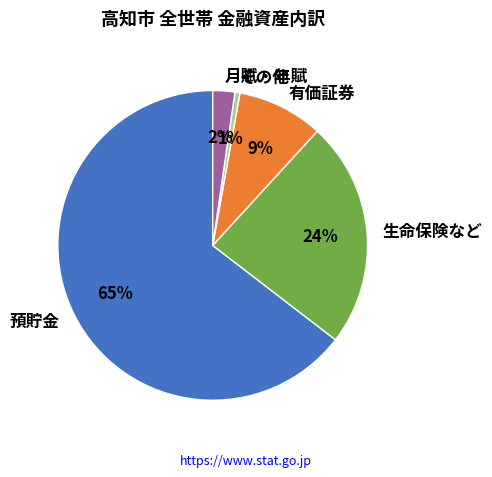

Does any single category account for the majority?

Yes